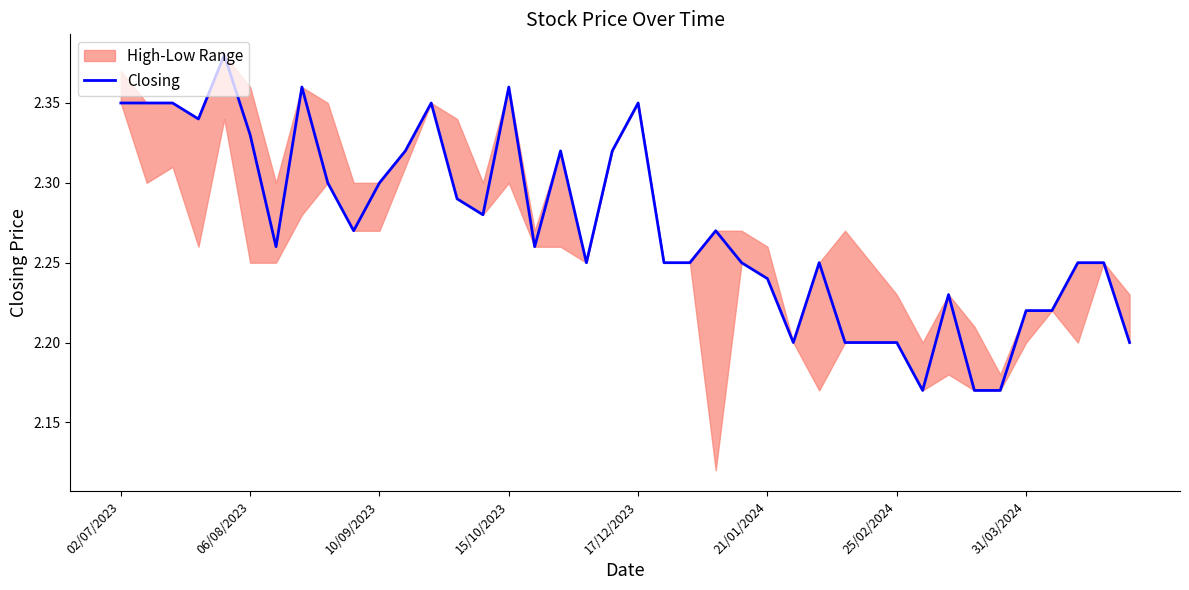

What position from the right is 39?

1